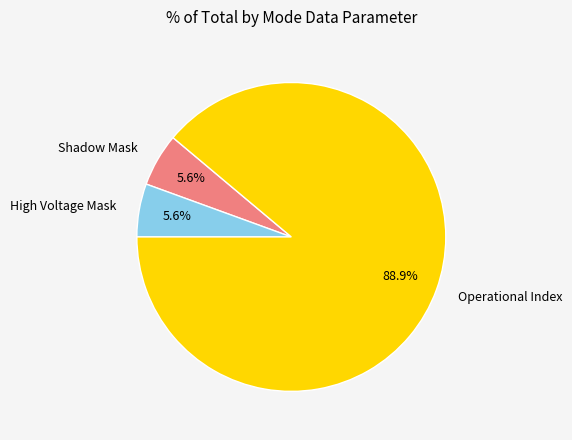

Which slice is the largest?

Operational Index